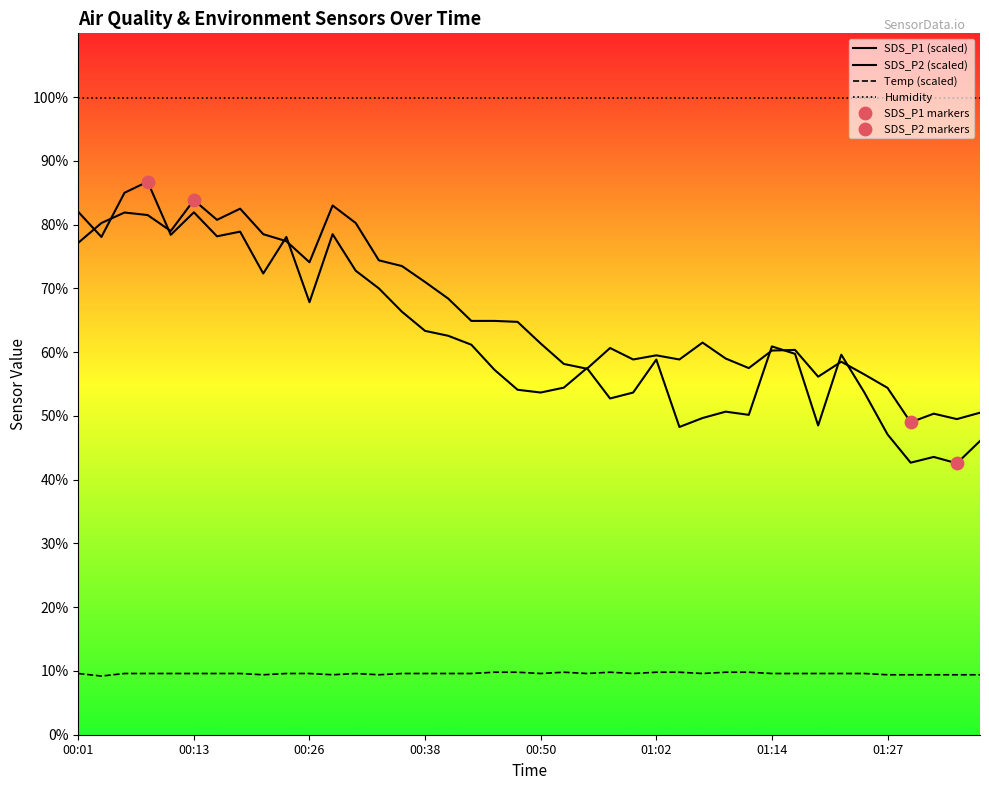

Which series reaches the minimum Y coordinate?

Temp